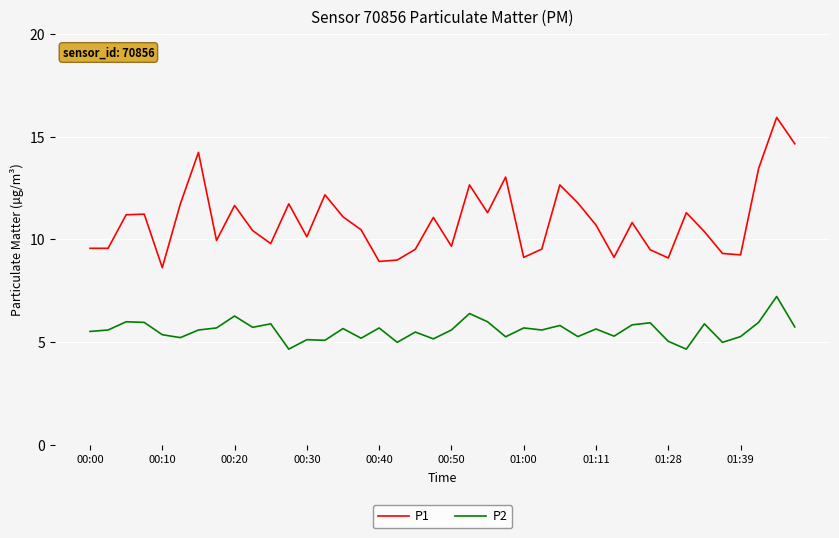

True or false: P2 and P1 intersect in this chart.

False